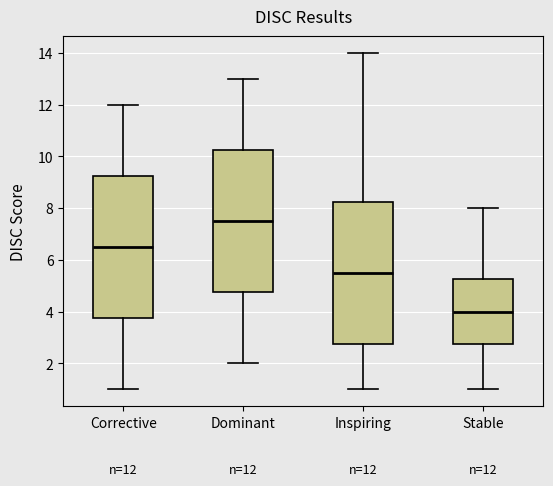

Which box has the highest median line?

Dominant